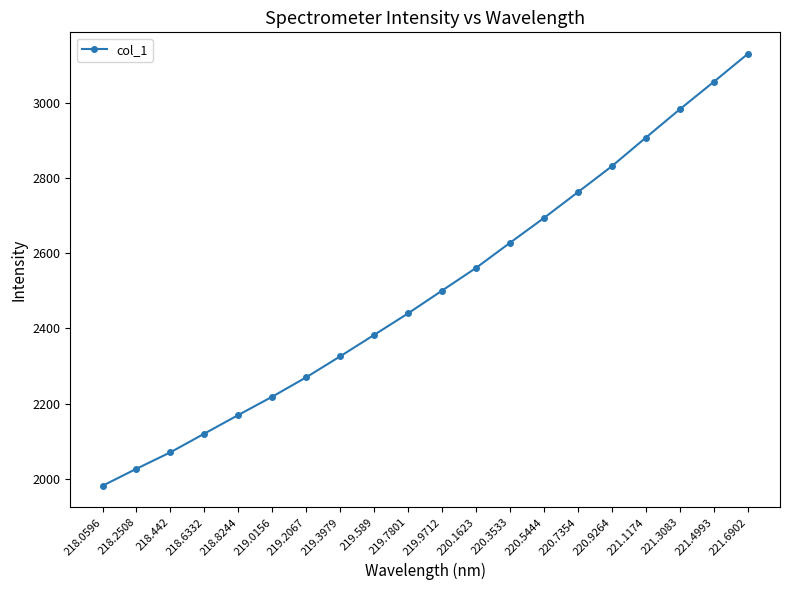

What value does the data have at 221.1174?

2906.9